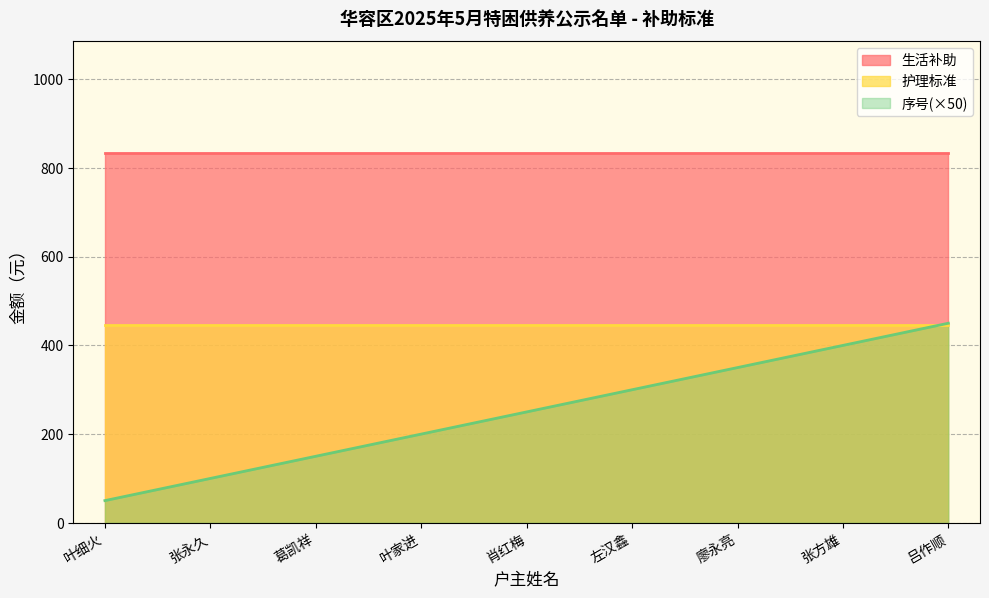

What is the label of the 7th point from the right?

葛凯祥